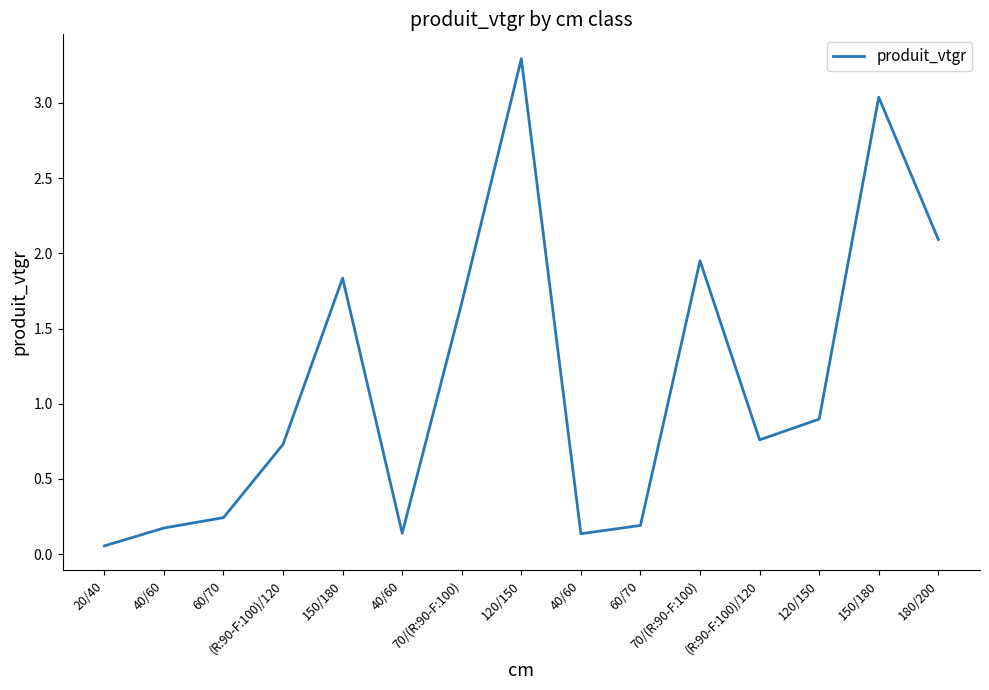

Count the number of categories in the chart.

15